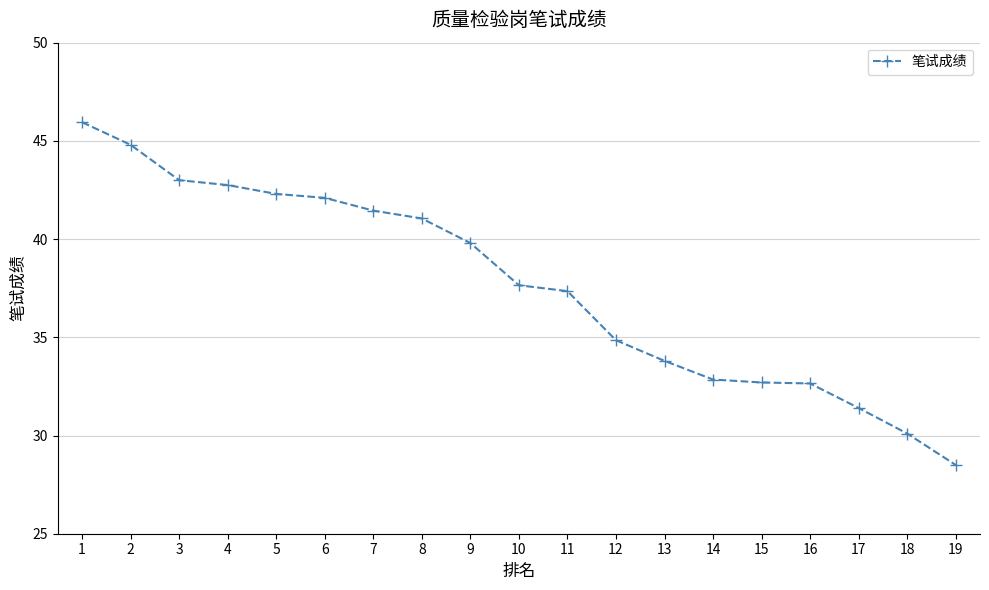

What is the value of the 6th point from the left?

42.1